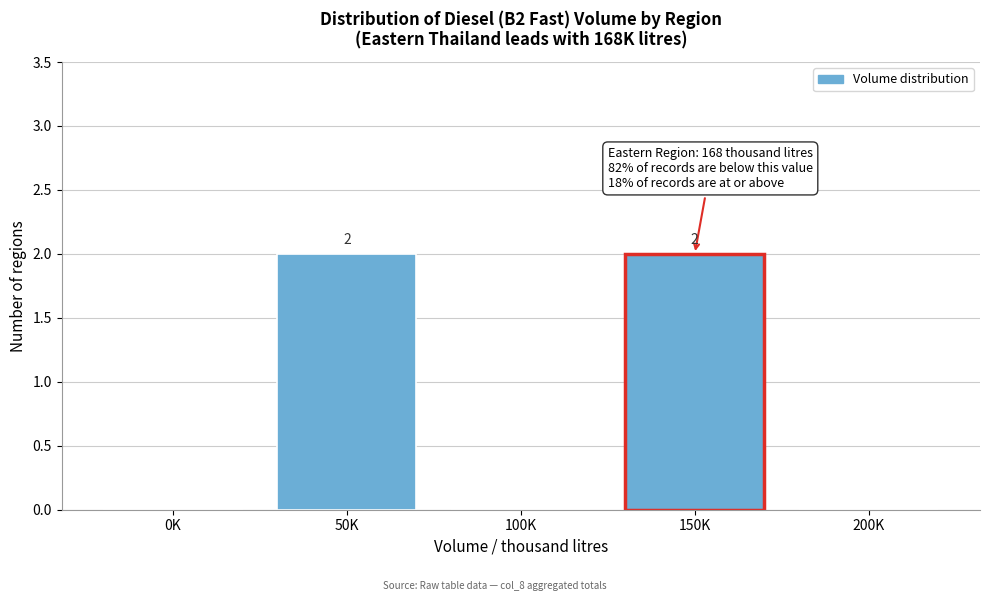

Reading right to left, list all the values displayed in this chart.

200K=0	150K=2	100K=0	50K=2	0K=0